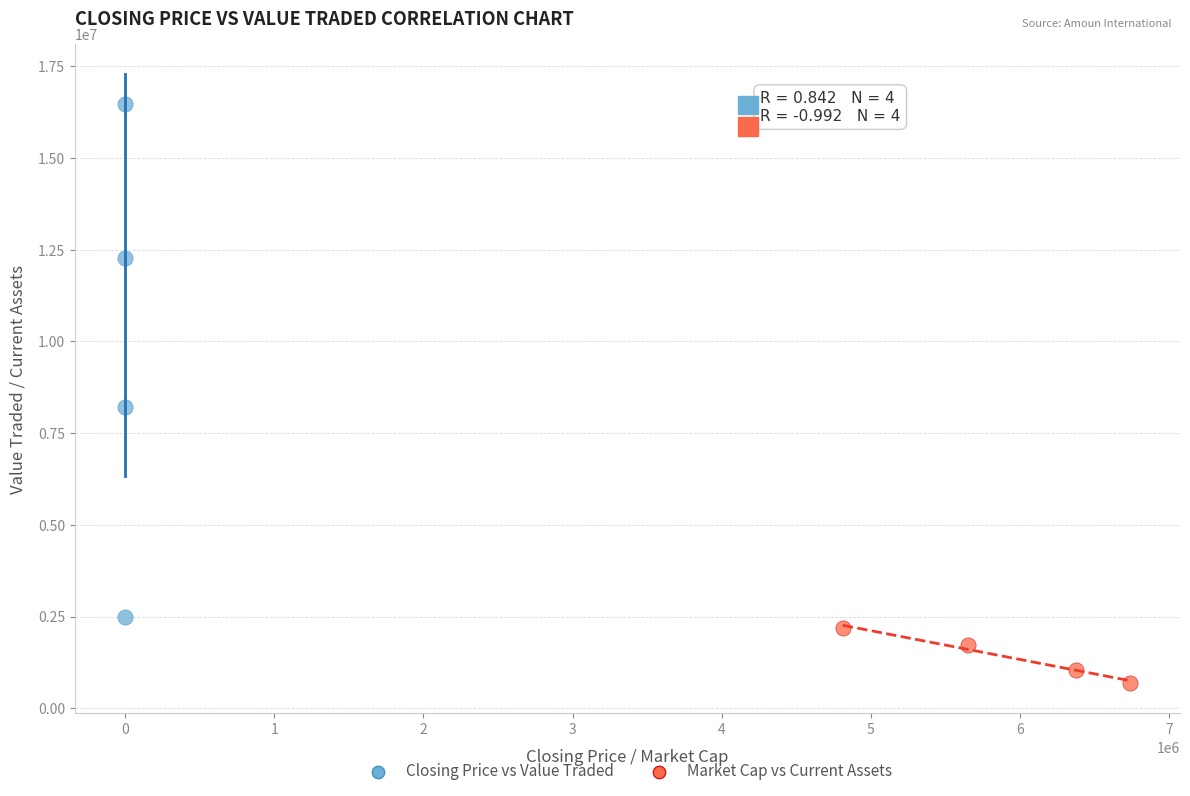

Which series contains the highest Y value?

Closing Price vs Value Traded